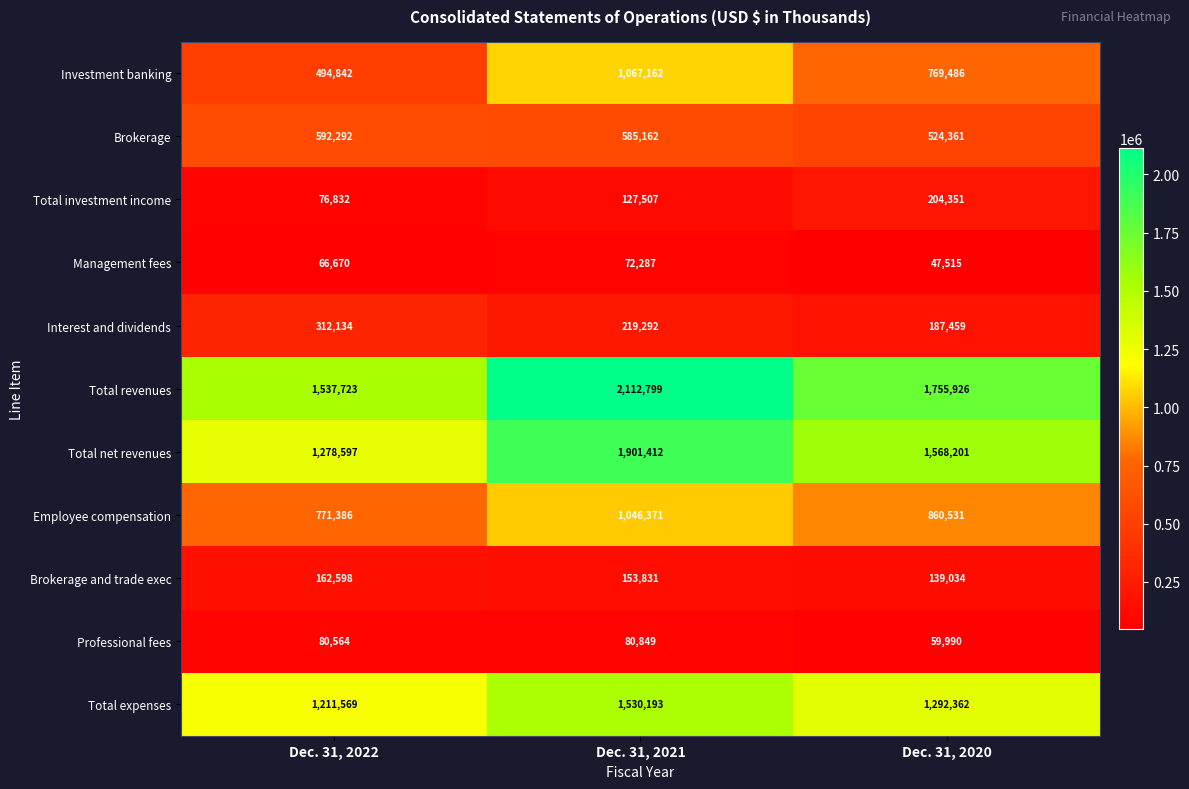

Is the value of Total revenues at Dec. 31, 2021 greater than the value of Total net revenues at Dec. 31, 2022?

Yes